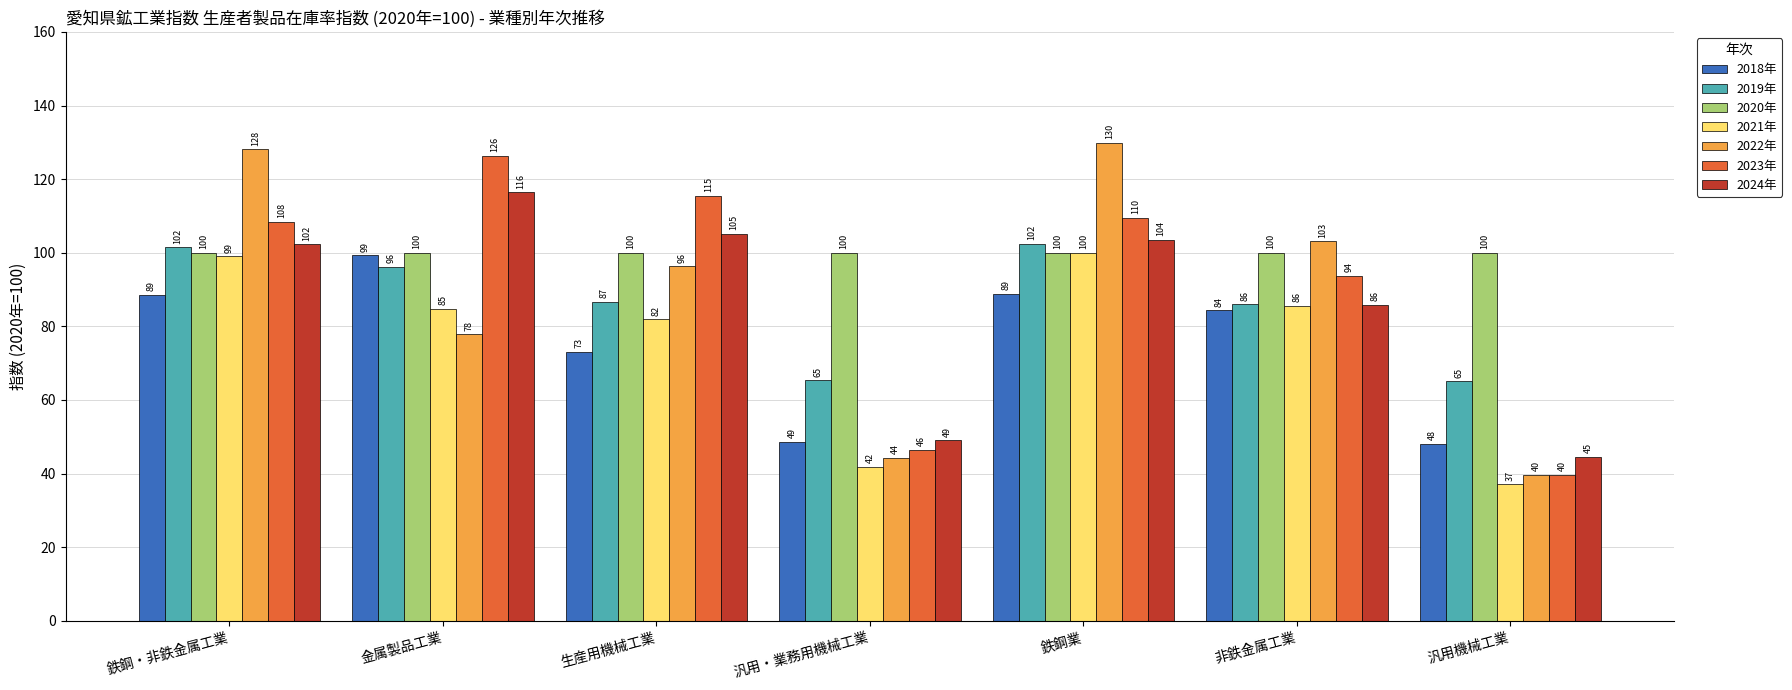

Which series has the largest range (max minus min)?

2022年